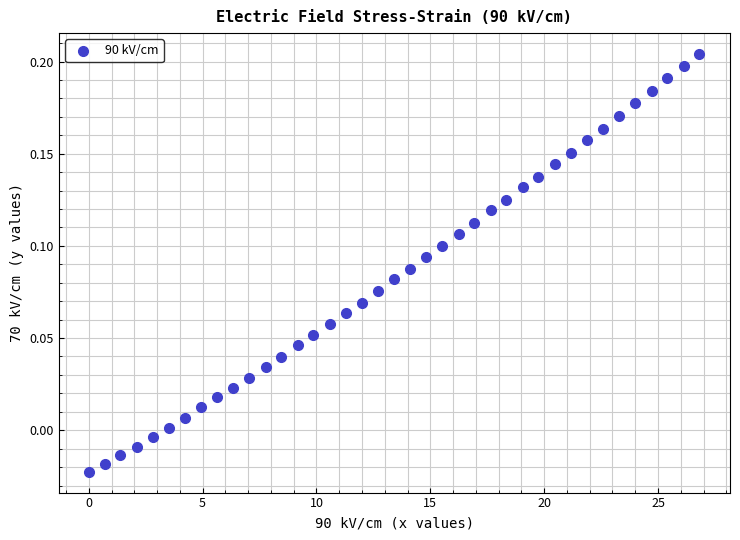

What is the range of X values (max minus min)?

26.8